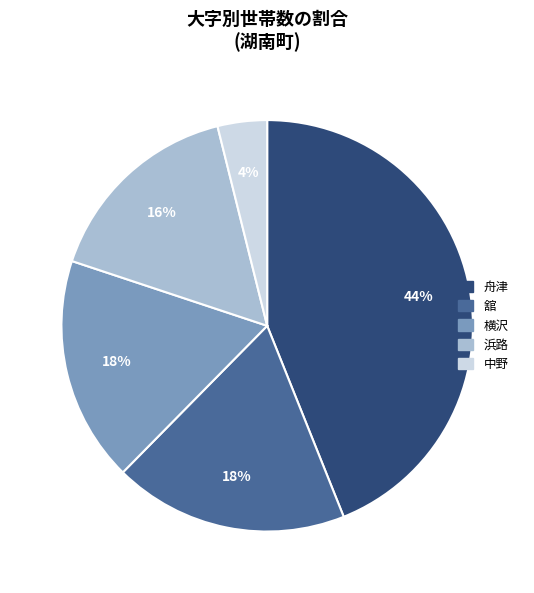

Approximately how many times larger is the value at 浜路 compared to 舘?

0.9